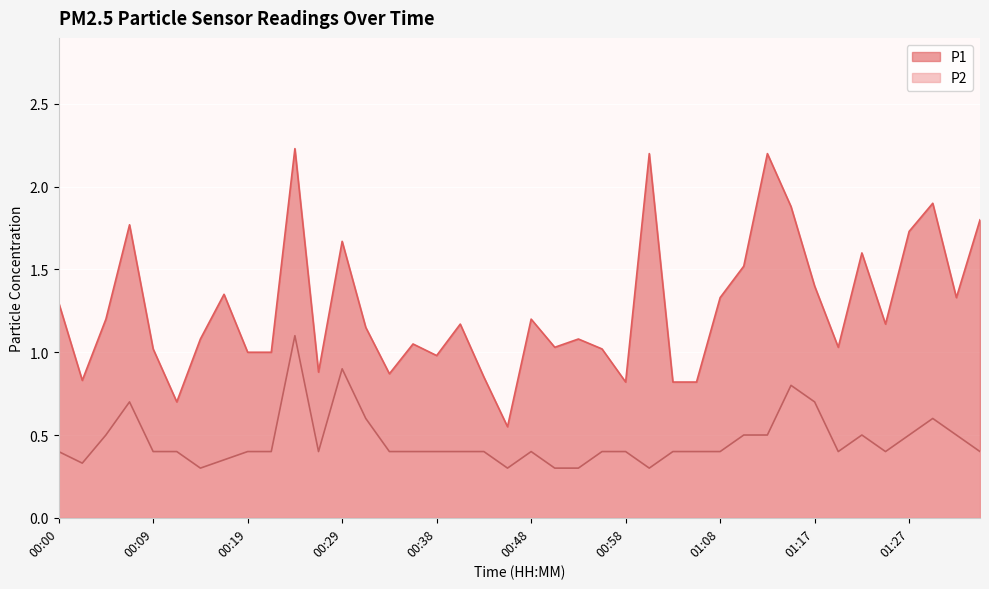

What are all the series names shown in the legend?

P1, P2